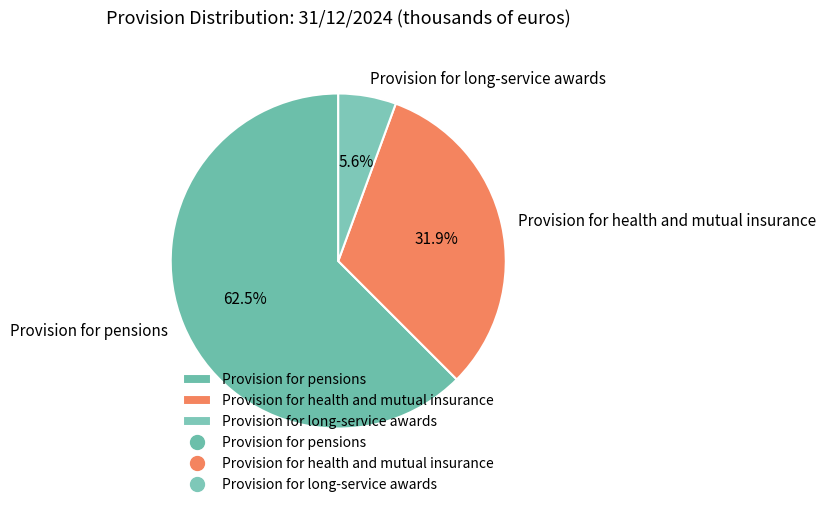

Is Provision for pensions the majority of the pie?

Yes